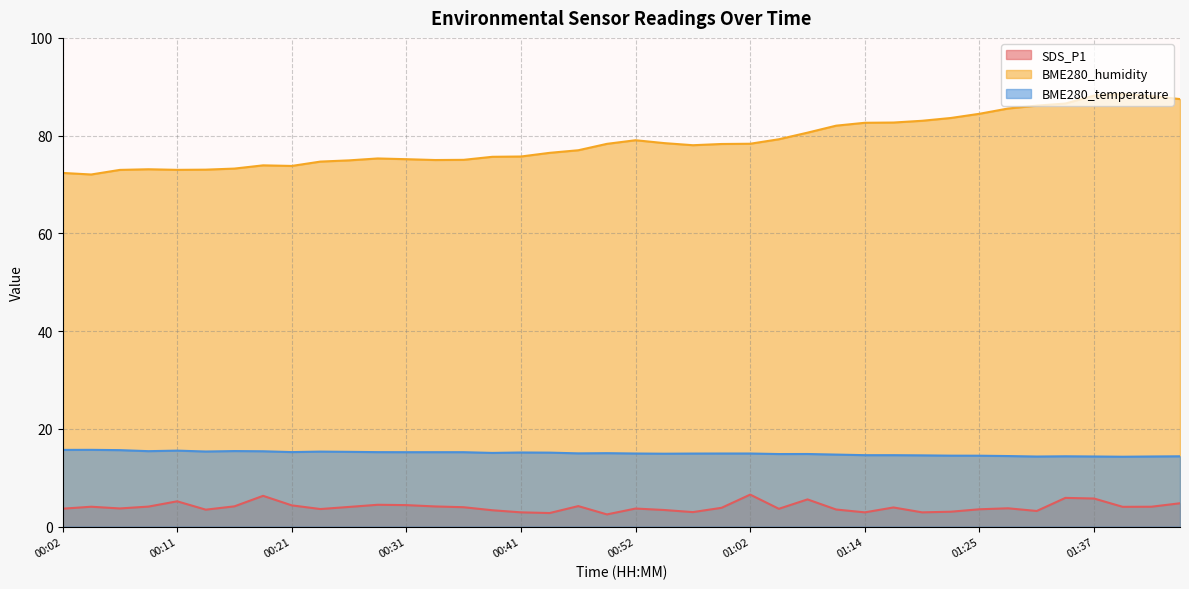

Which series has the widest spread of values?

BME280_humidity